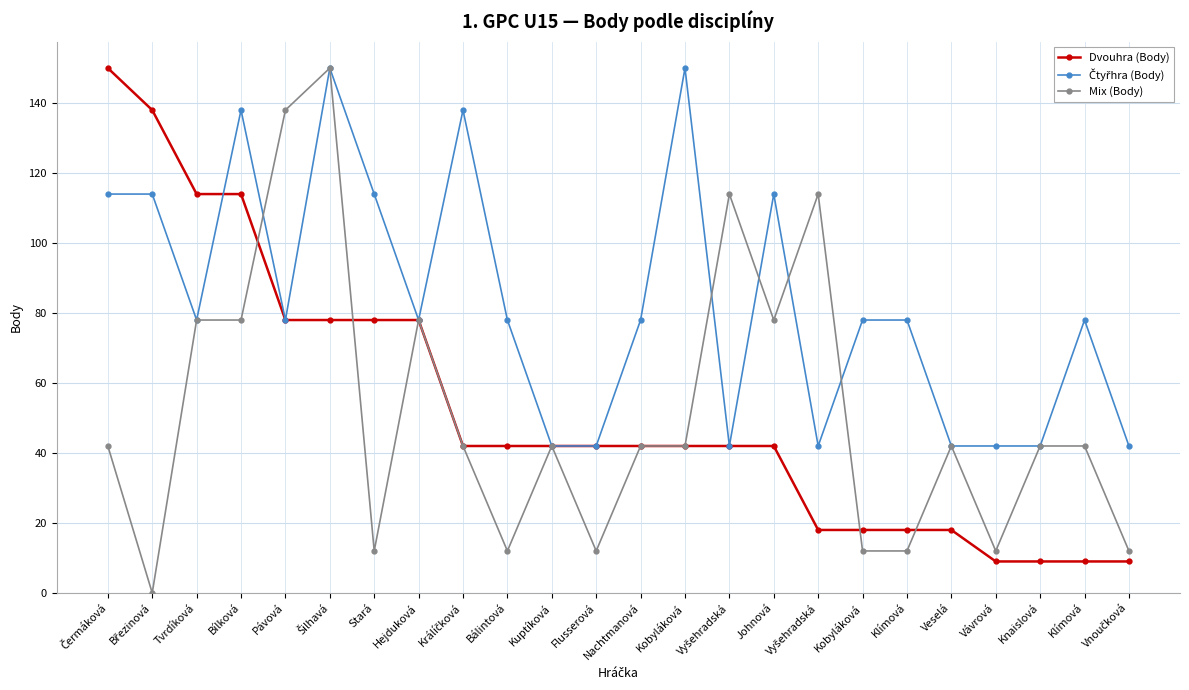

Count the number of data series in this chart.

3